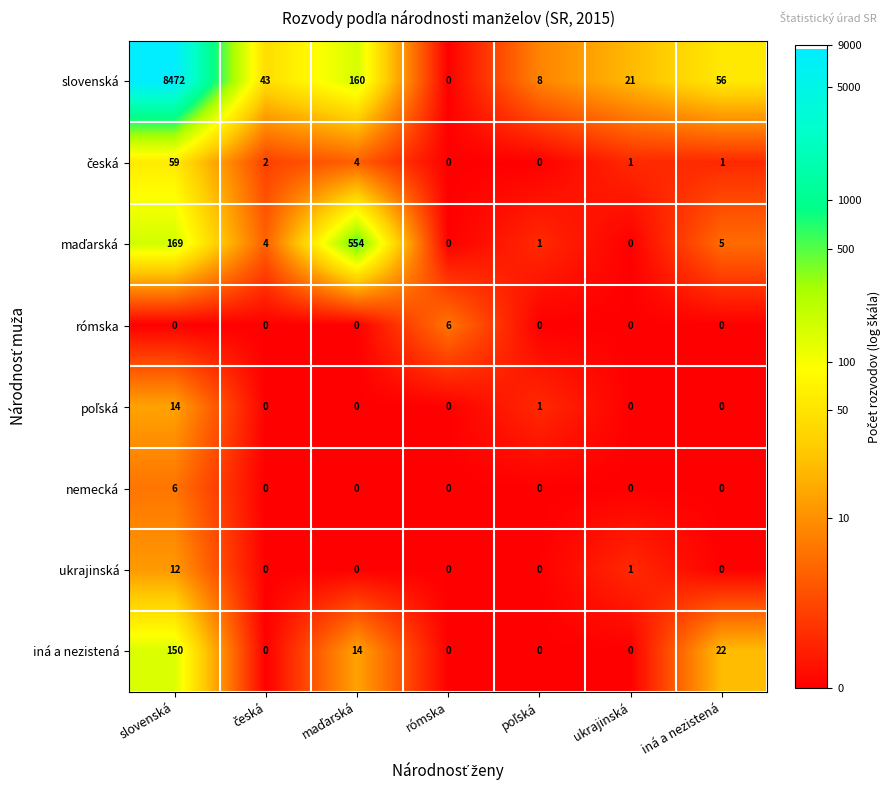

Which series has the widest spread of values?

slovenská